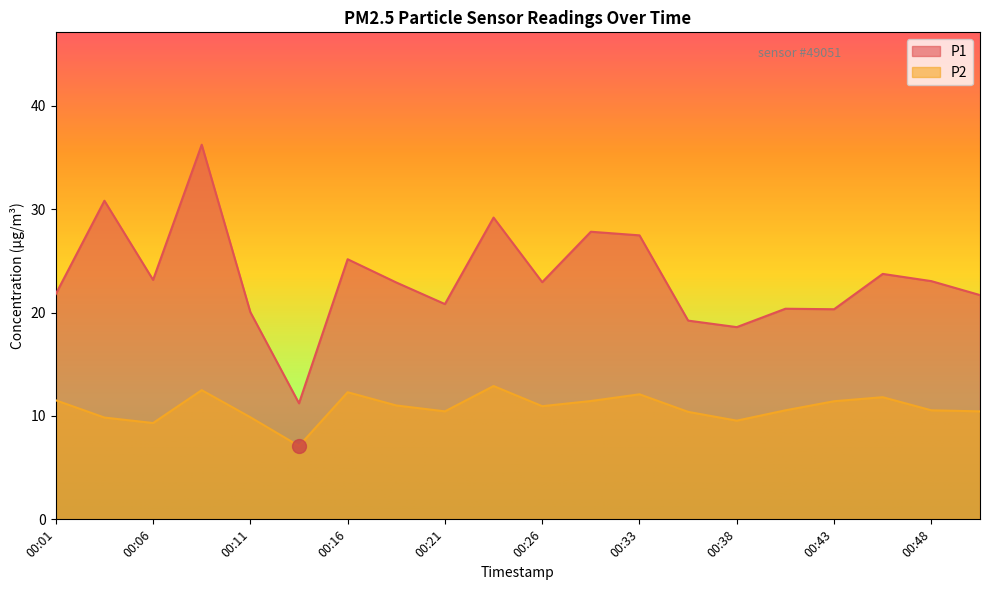

List the series in order of their peak value, highest first.

P1, P2